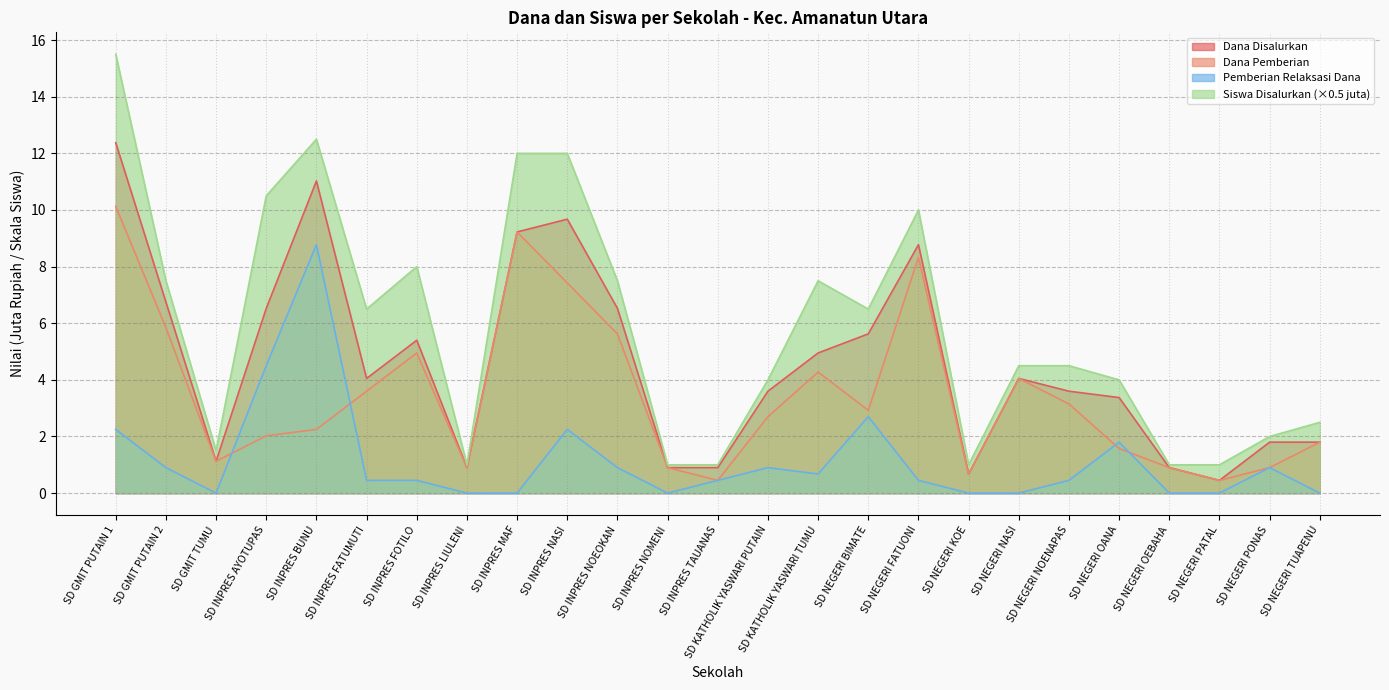

True or false: Pemberian Relaksasi Dana and Siswa Disalurkan intersect in this chart.

False